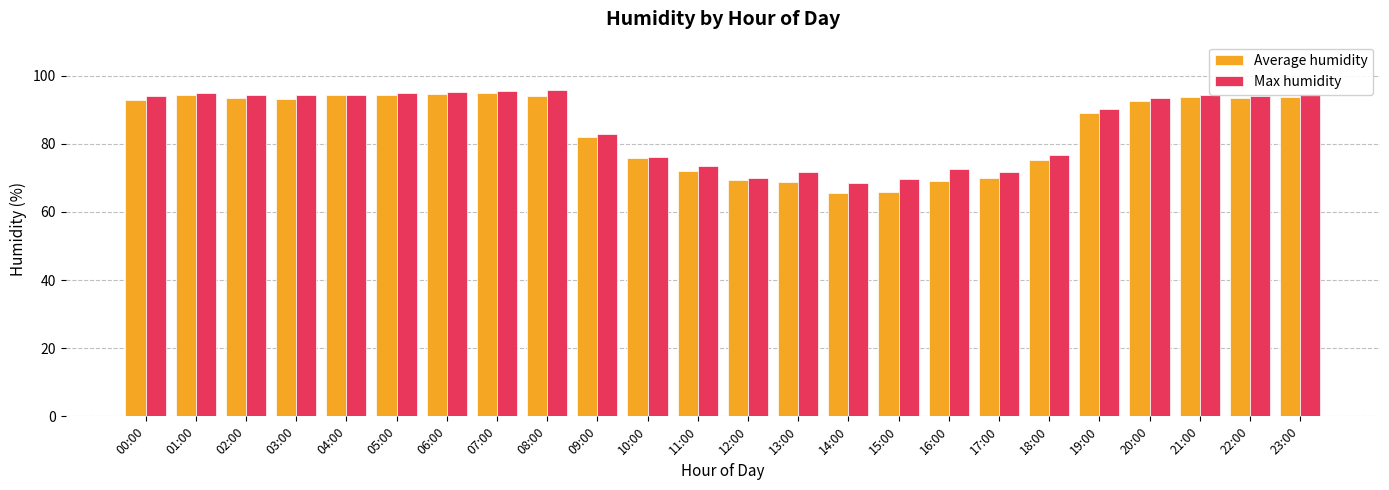

What is the sum of the Average humidity values at 21:00 and 01:00?

188.0